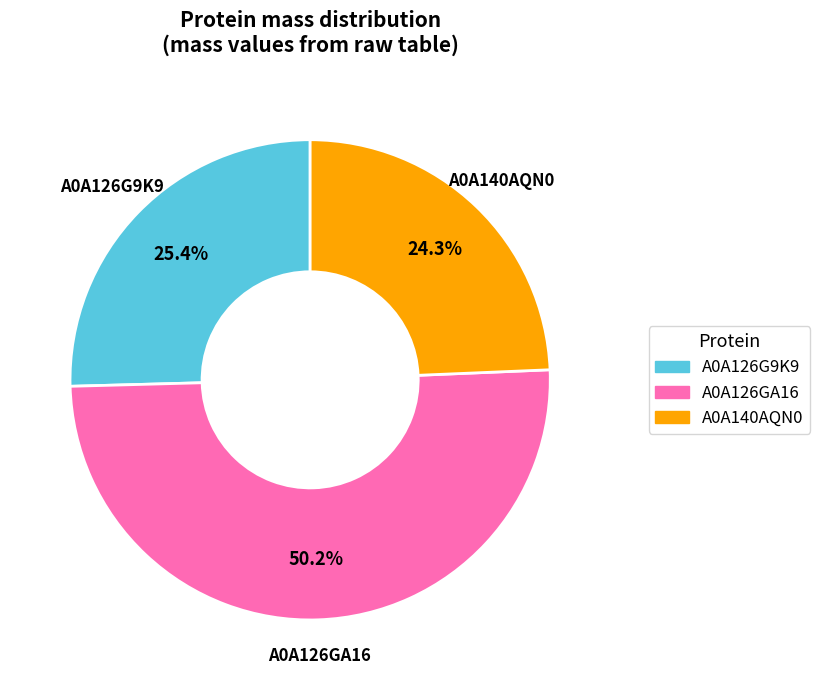

Rank the categories by value from lowest to highest.

A0A140AQN0, A0A126G9K9, A0A126GA16